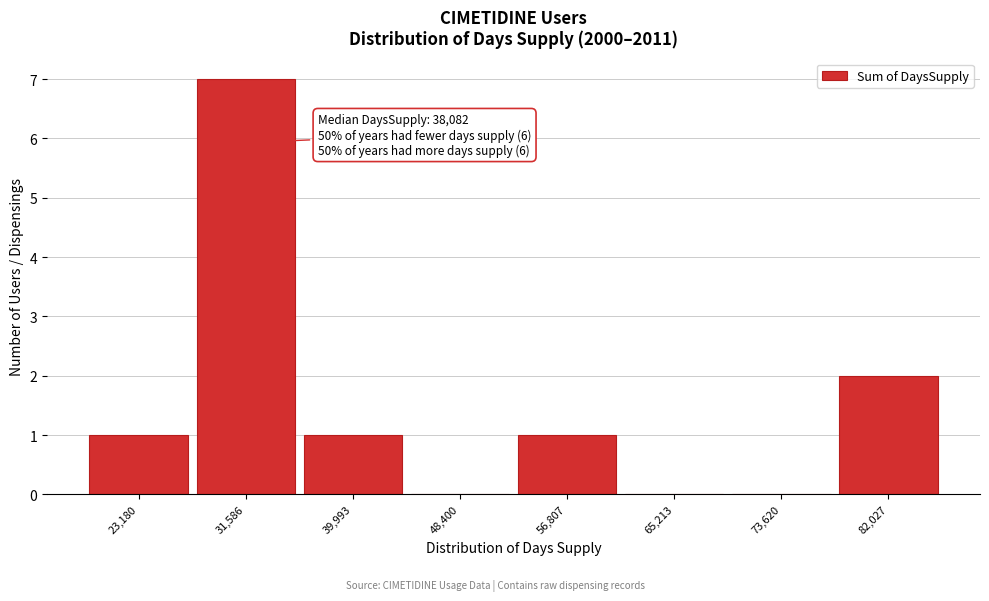

Reading left to right, what are all the values shown in this chart?

23,180=1	31,586=7	39,993=1	48,400=0	56,807=1	65,213=0	73,620=0	82,027=2